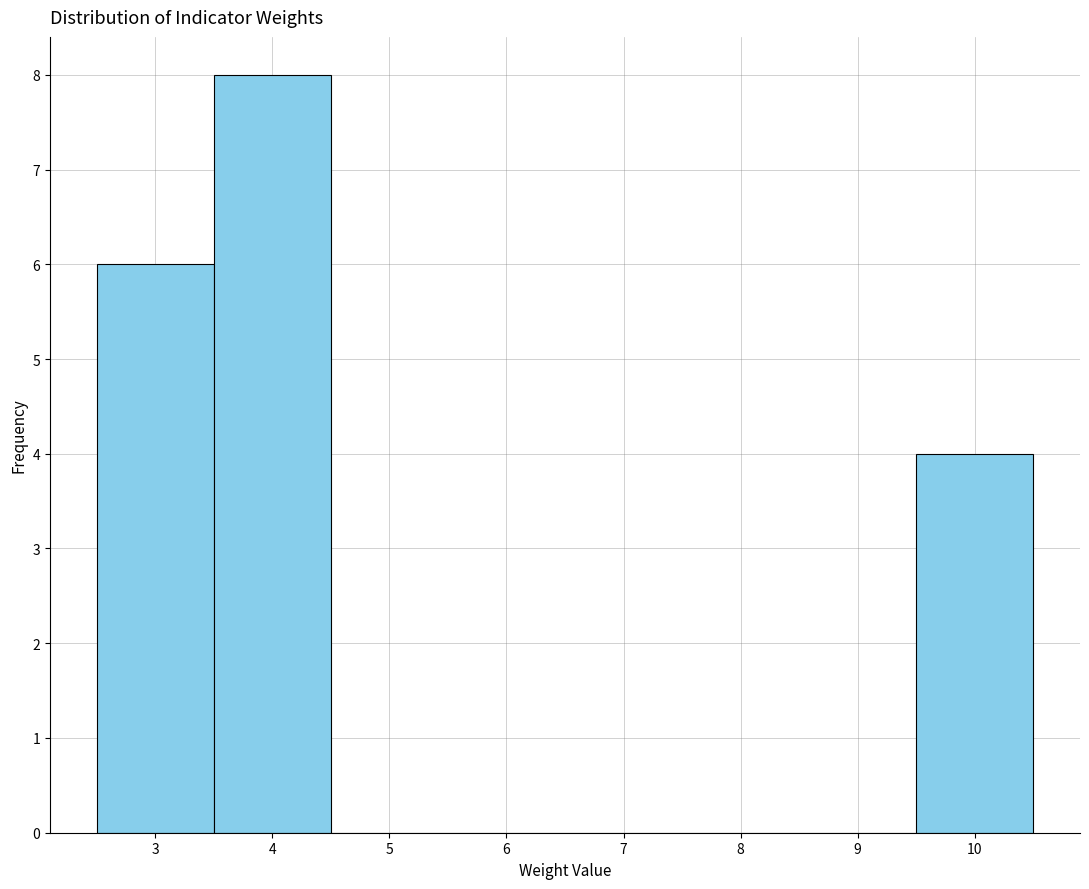

Reading left to right, list every bar in this chart as the range it spans on the x-axis followed by its height. The values are not printed on the chart, so give them approximately, as read against the axis.

2.5 to 3.5: 6
3.5 to 4.5: 8
4.5 to 5.5: 0
5.5 to 6.5: 0
6.5 to 7.5: 0
7.5 to 8.5: 0
8.5 to 9.5: 0
9.5 to 10.5: 4